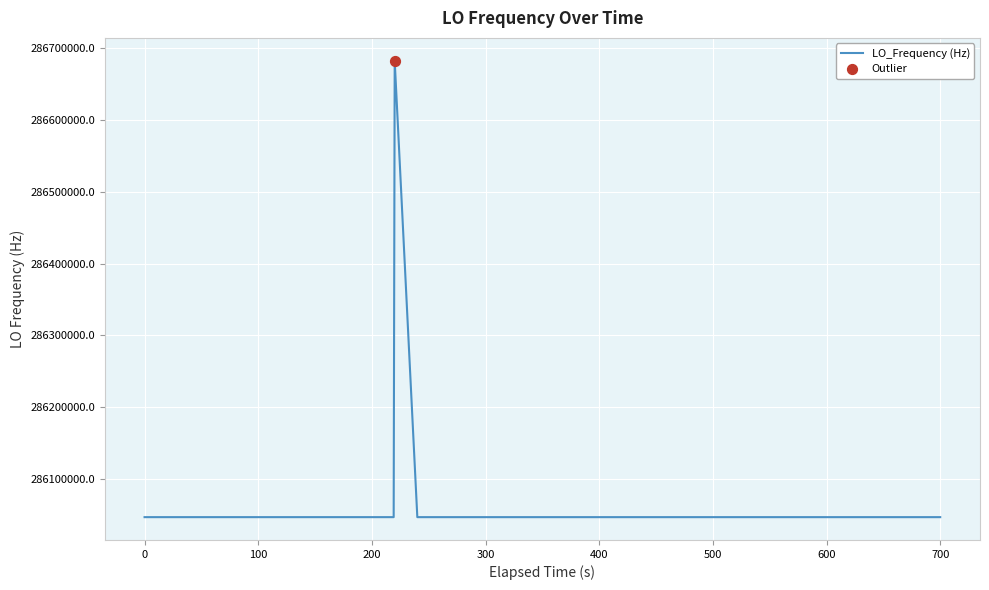

What is the difference between the maximum and minimum values?

635709.5